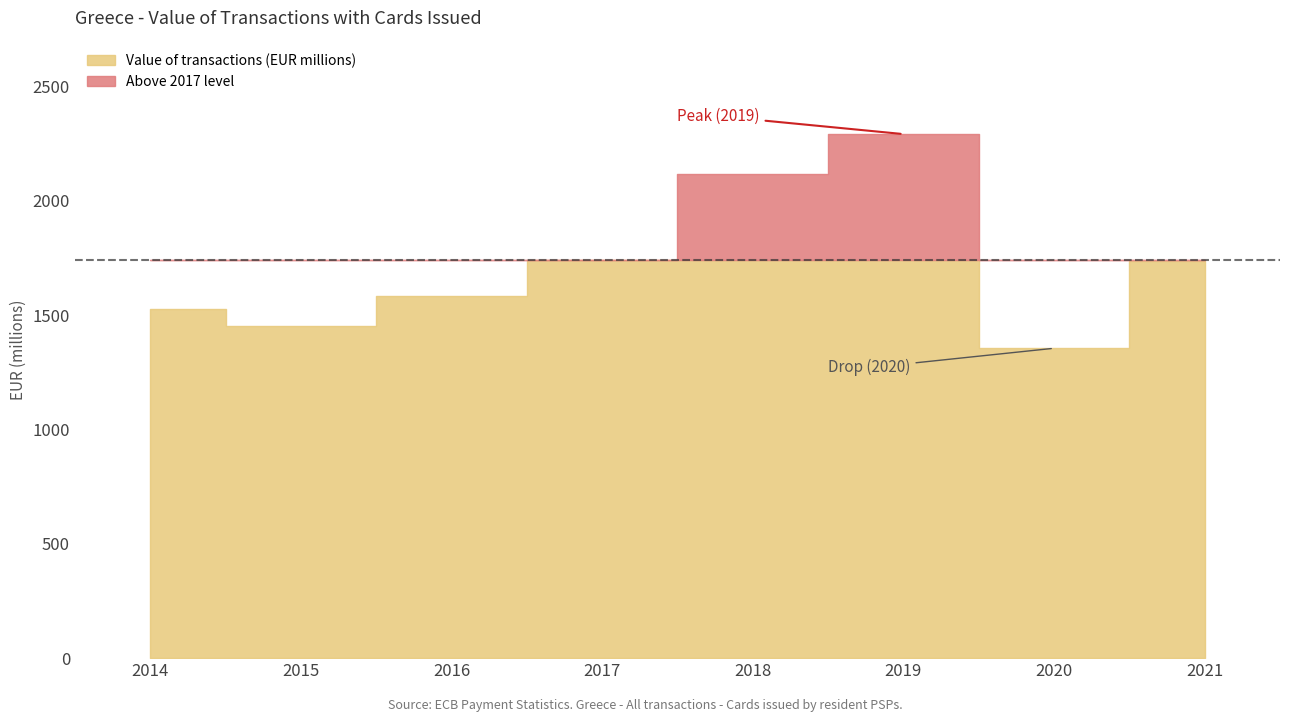

Reading left to right, list all the values displayed in this chart.

1525.1	1452.4	1582.5	1740.2	2115.6	2291.5	1354.9	1736.6